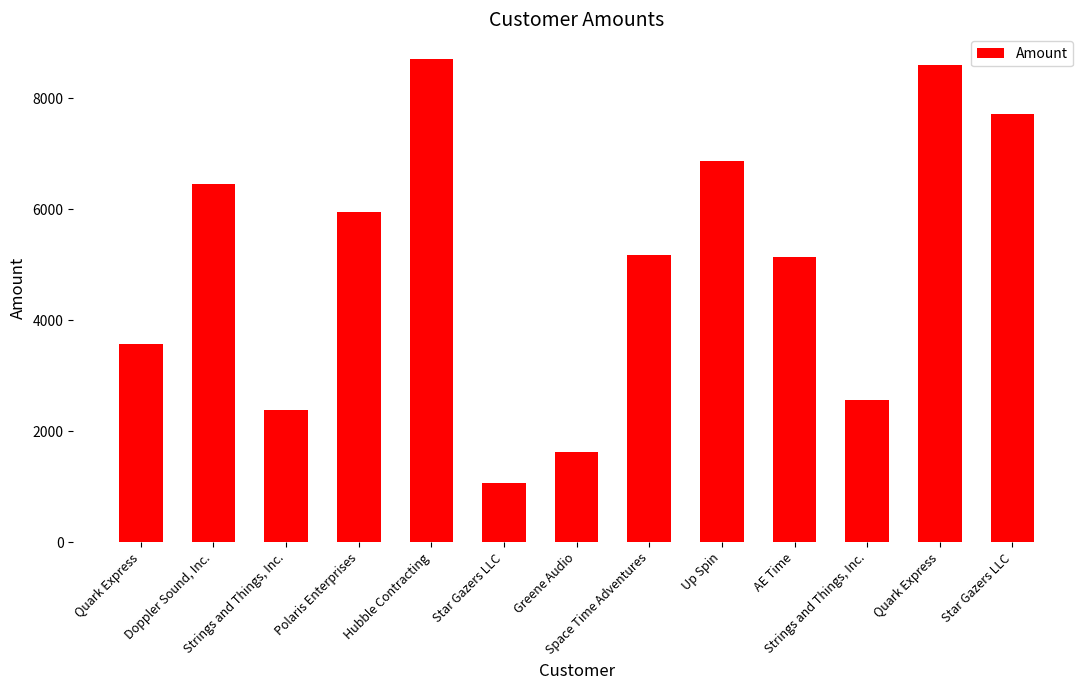

Reading left to right, transcribe all the data shown in this chart.

3564	6453	2387	5939	8714	1063	1614	5165	6860	5128	2554	8597	7705